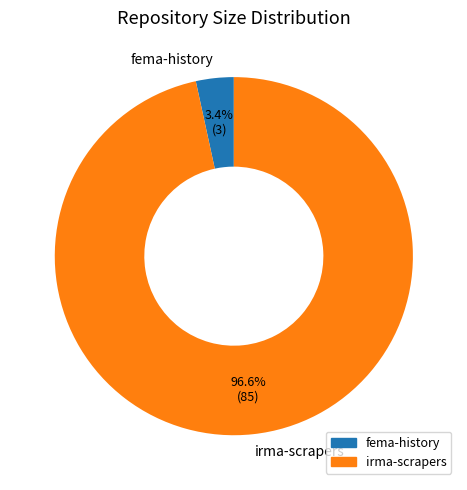

Which category has the biggest portion of the pie?

irma-scrapers